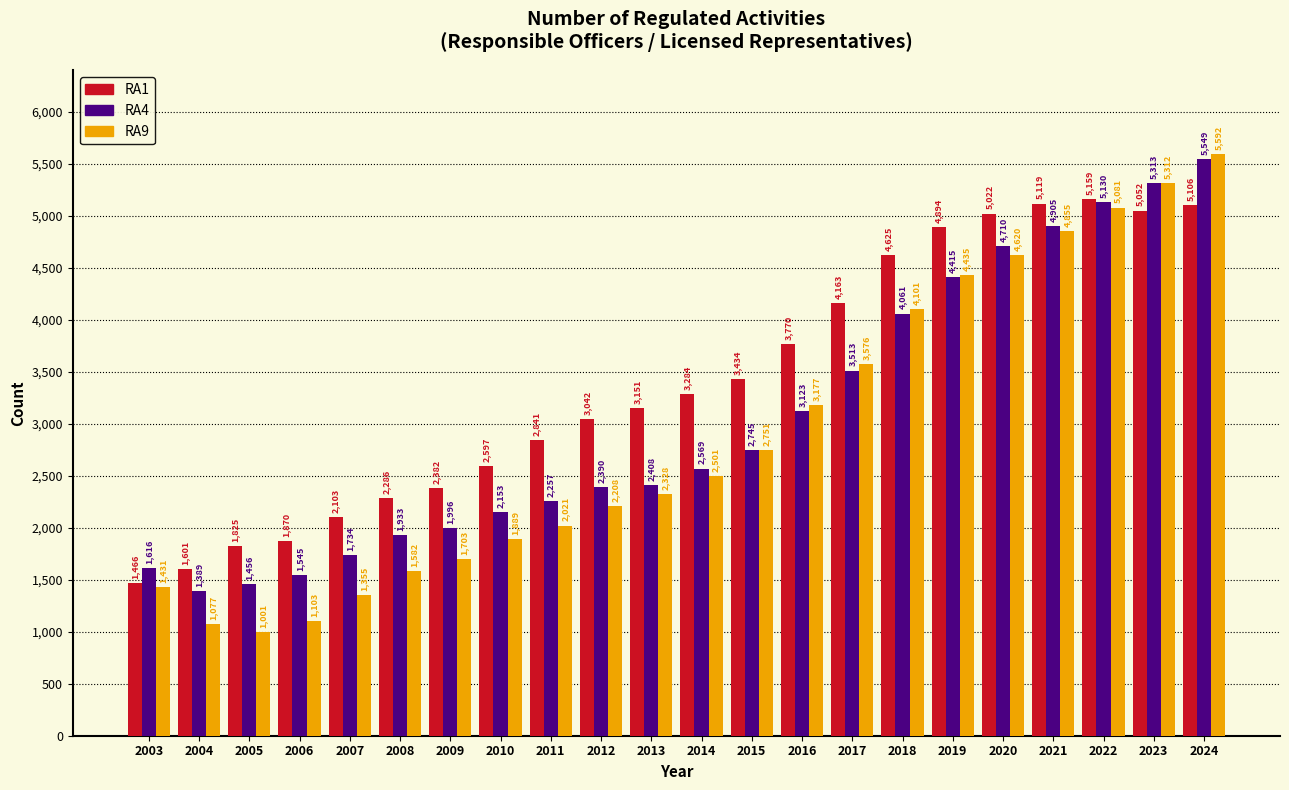

Reading left to right, transcribe all the data shown in this chart.

RA1: 2003=1466	2004=1601	2005=1825	2006=1870	2007=2103	2008=2286	2009=2382	2010=2597	2011=2841	2012=3042	2013=3151	2014=3284	2015=3434	2016=3770	2017=4163	2018=4625	2019=4894	2020=5022	2021=5119	2022=5159	2023=5052	2024=5106
RA4: 2003=1616	2004=1389	2005=1456	2006=1545	2007=1734	2008=1933	2009=1996	2010=2153	2011=2257	2012=2390	2013=2408	2014=2569	2015=2745	2016=3123	2017=3513	2018=4061	2019=4415	2020=4710	2021=4905	2022=5130	2023=5313	2024=5549
RA9: 2003=1431	2004=1077	2005=1001	2006=1103	2007=1355	2008=1582	2009=1703	2010=1889	2011=2021	2012=2208	2013=2328	2014=2501	2015=2751	2016=3177	2017=3576	2018=4101	2019=4435	2020=4620	2021=4855	2022=5081	2023=5312	2024=5592